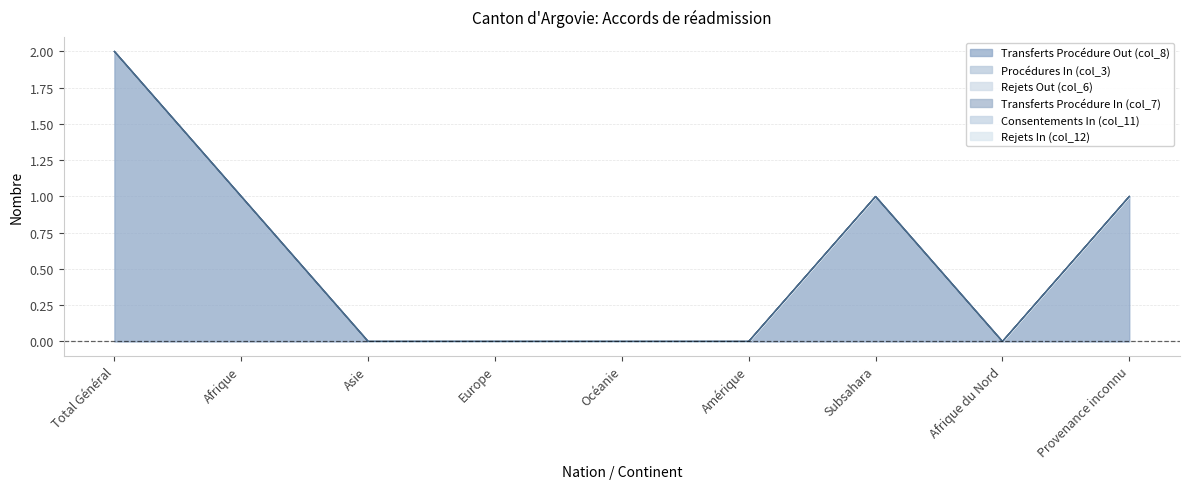

Rank the series at Afrique from lowest to highest value.

Procédures In (col_3), Rejets Out (col_6), Transferts Procédure In (col_7), Consentements In (col_11), Rejets In (col_12), Transferts Procédure Out (col_8)